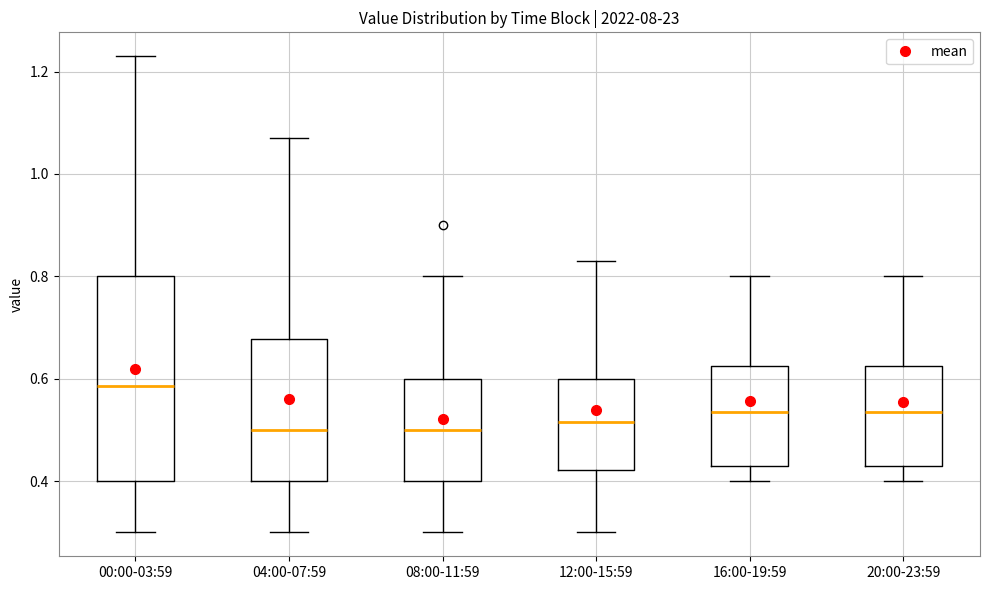

Which box is the tallest, from its lower edge to its upper edge?

00:00-03:59